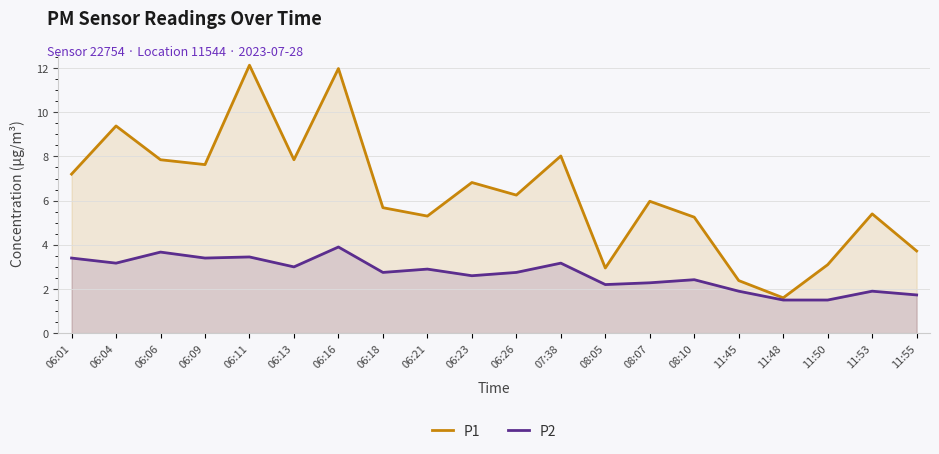

Does the chart have visible grid lines?

Yes